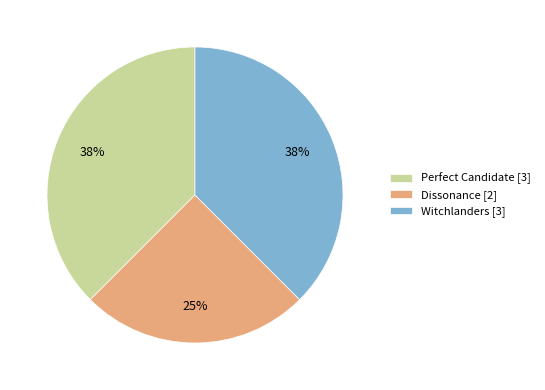

What is the smallest slice in the pie chart?

Dissonance